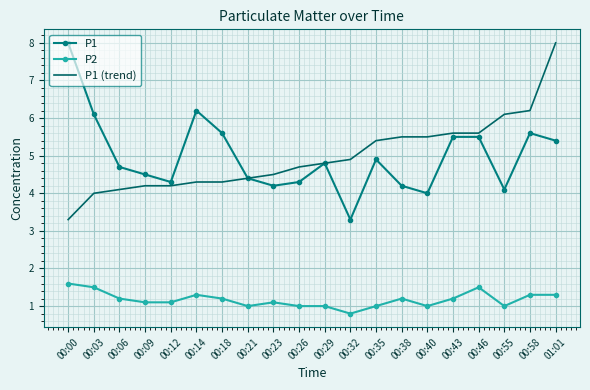

What is the minimum value for P1?

3.3